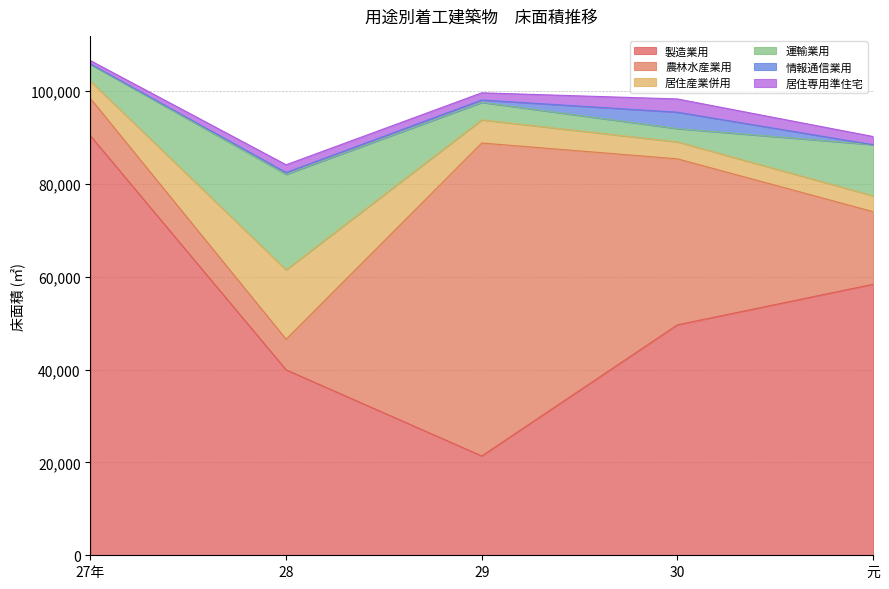

At which category is the sum across all series the highest?

27年